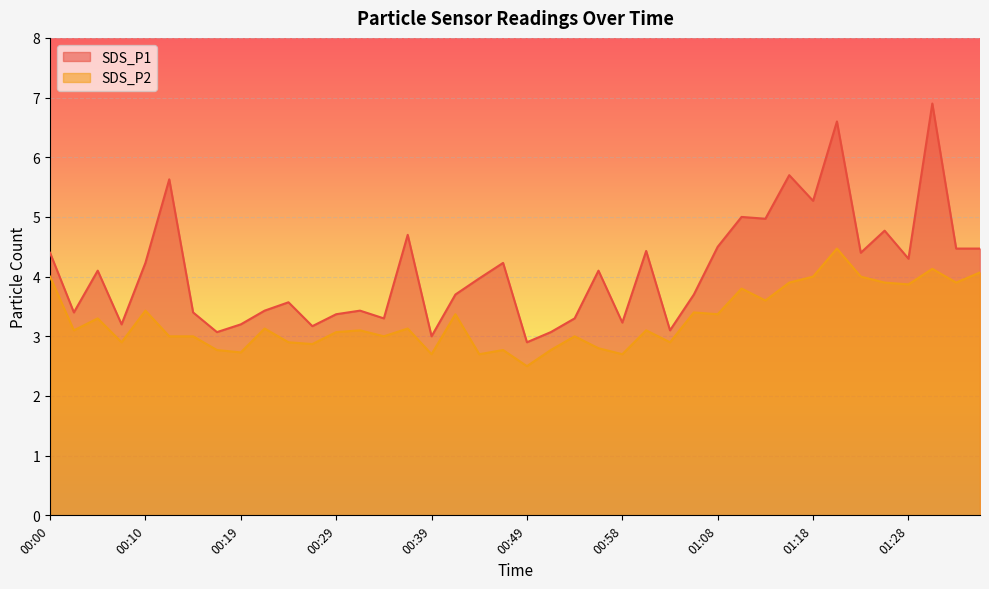

How many data points in SDS_P2 are less than 3?

13